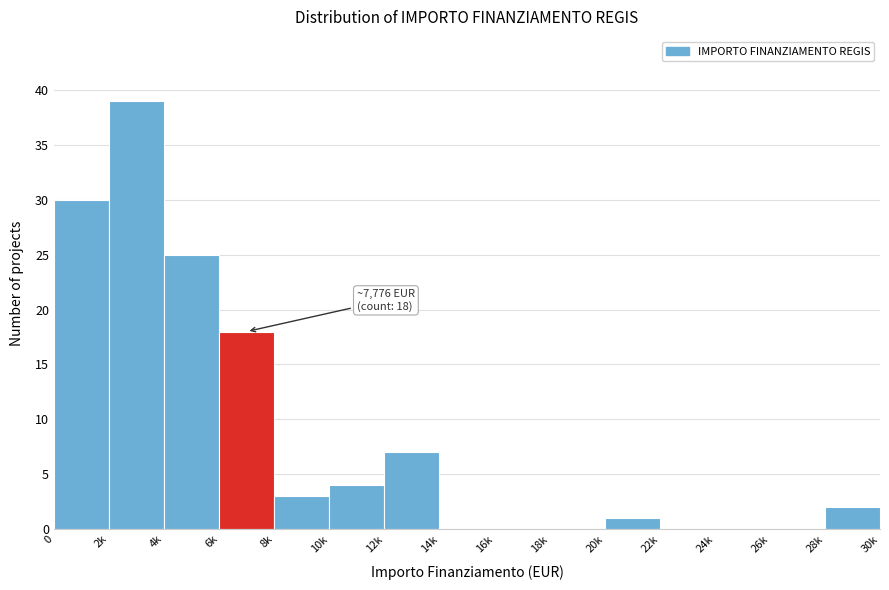

Reading left to right, transcribe all the data shown in this chart.

0=30	2k=39	4k=25	6k=18	8k=3	10k=4	12k=7	14k=0	16k=0	18k=0	20k=1	22k=0	24k=0	26k=0	28k=2